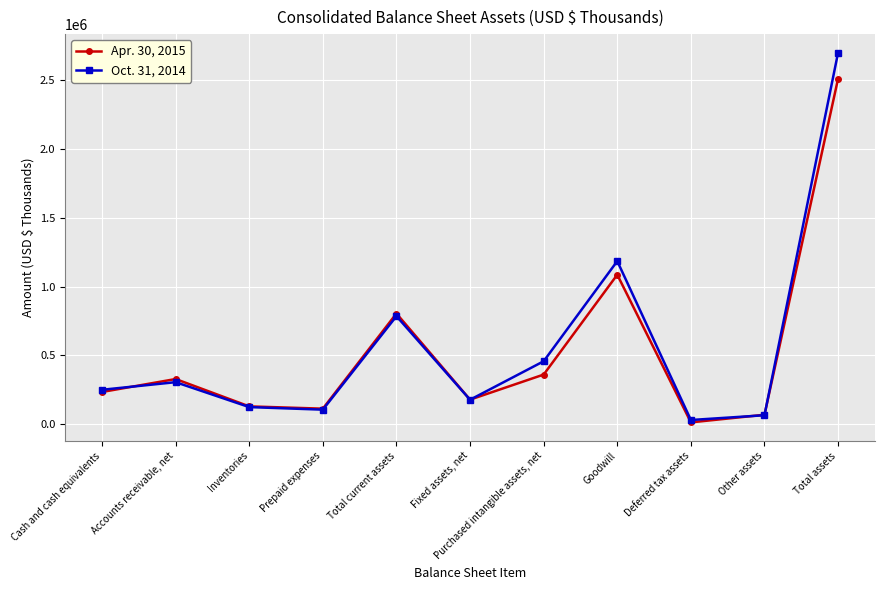

At which label does Apr. 30, 2015 reach its peak?

Total assets